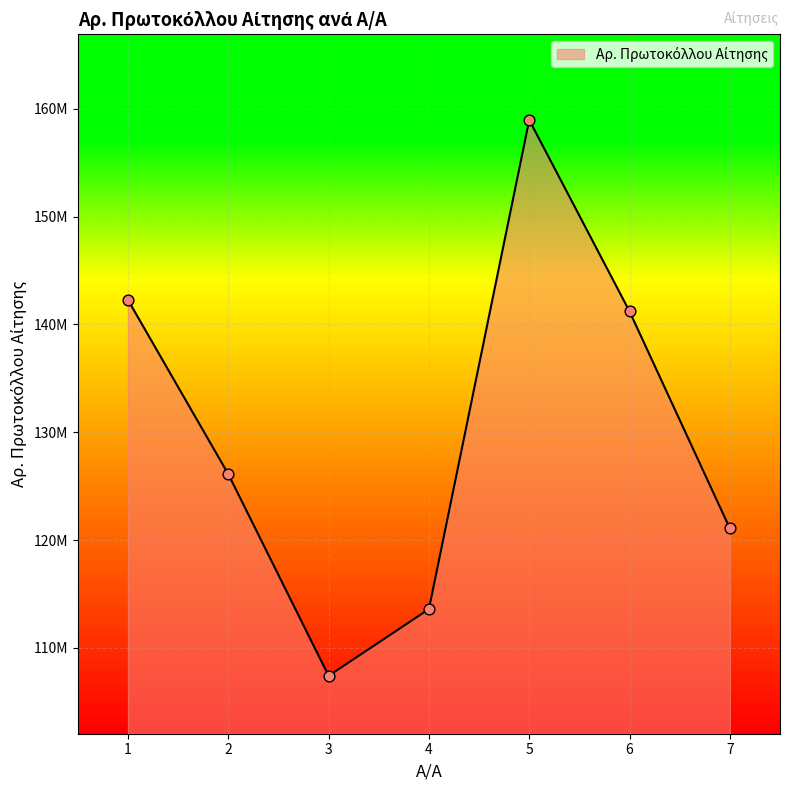

Is this an area chart (filled region under the line)?

Yes